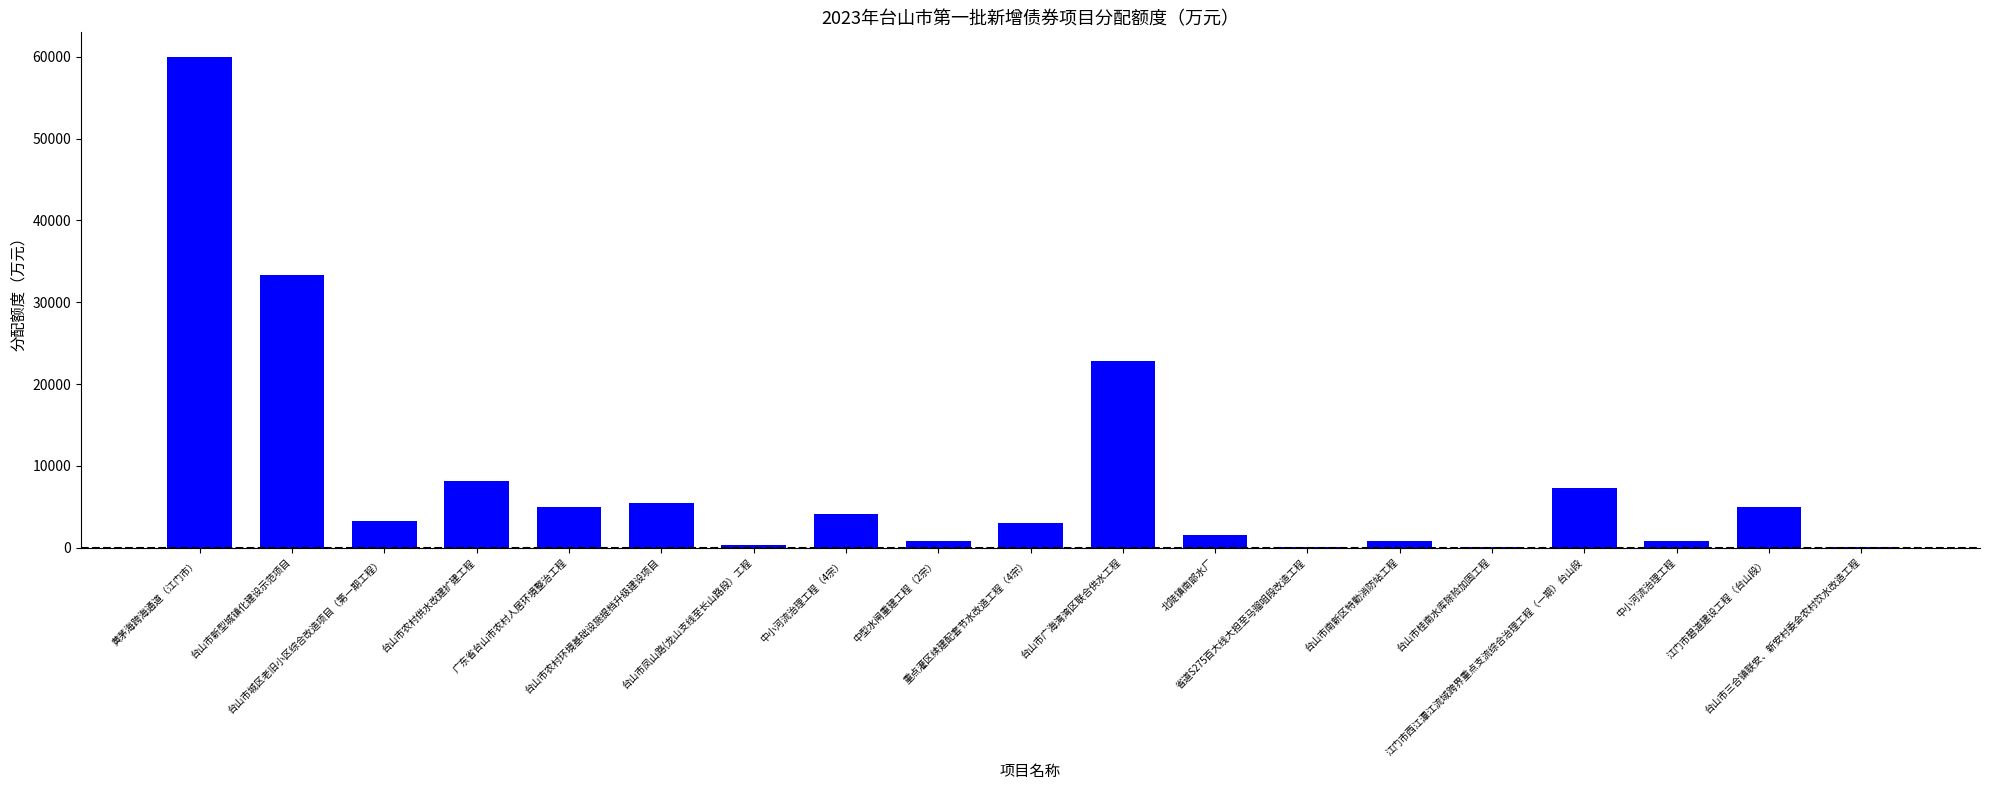

How many distinct data groups are displayed?

1